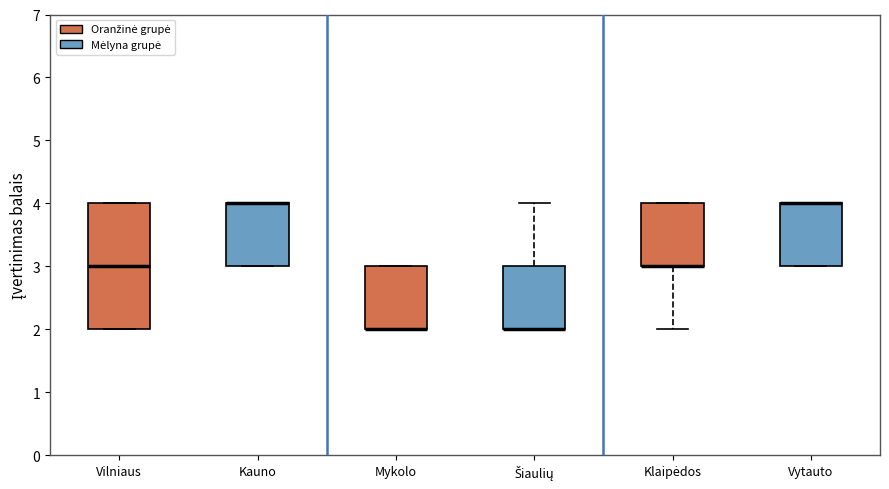

Reading left to right, read every box against the y-axis: the position of its median line, the range the box covers, and the ends of its whiskers. The values are not printed on the chart, so give them approximately, as read against the axis.

Vilniaus: median 3, box 2 to 4, whiskers 2 to 4
Kauno: median 4 (drawn on the box's upper edge), box 3 to 4, whiskers 3 to 4
Mykolo: median 2 (drawn on the box's lower edge), box 2 to 3, whiskers 2 to 3
Šiaulių: median 2 (drawn on the box's lower edge), box 2 to 3, whiskers 2 to 4
Klaipėdos: median 3 (drawn on the box's lower edge), box 3 to 4, whiskers 2 to 4
Vytauto: median 4 (drawn on the box's upper edge), box 3 to 4, whiskers 3 to 4